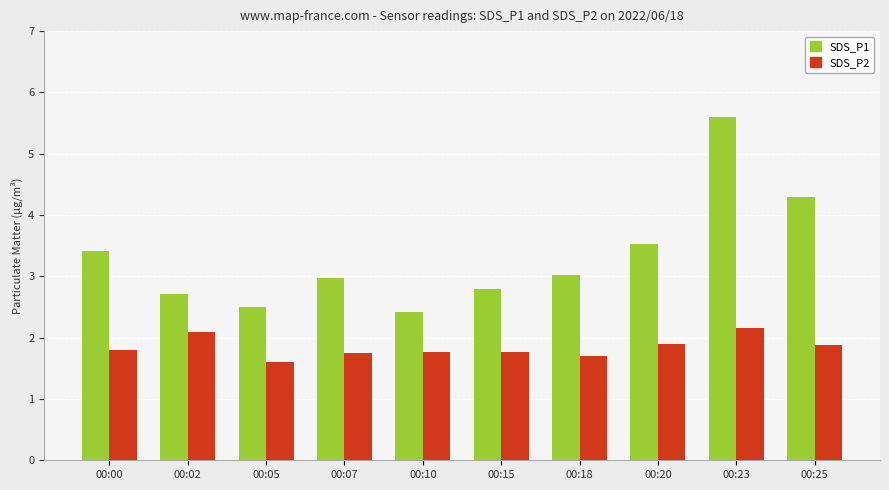

List the series in order of their overall mean, highest first.

SDS_P1, SDS_P2